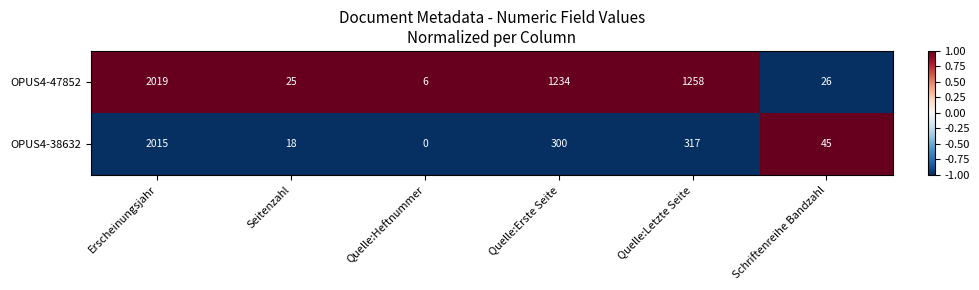

Reading left to right, extract all data points from this chart.

OPUS4-47852: Erscheinungsjahr=2019	Seitenzahl=25	Quelle:Heftnummer=6	Quelle:Erste Seite=1234	Quelle:Letzte Seite=1258	Schriftenreihe Bandzahl=26
OPUS4-38632: Erscheinungsjahr=2015	Seitenzahl=18	Quelle:Heftnummer=0	Quelle:Erste Seite=300	Quelle:Letzte Seite=317	Schriftenreihe Bandzahl=45